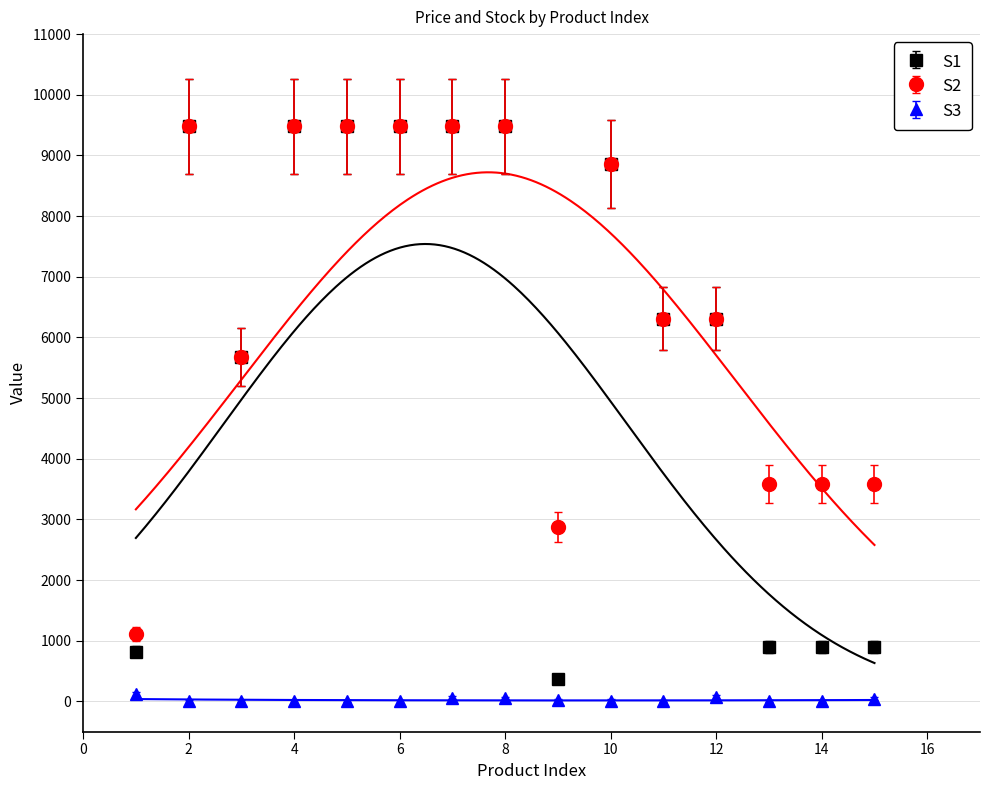

True or false: Залишок has a value of 25.0 at 12.

False